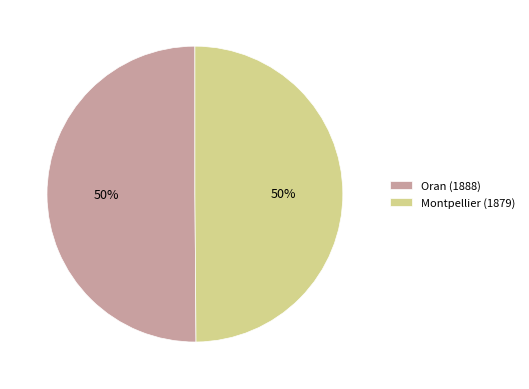

To the nearest percent, what percentage of the pie is Oran (1888)?

50%